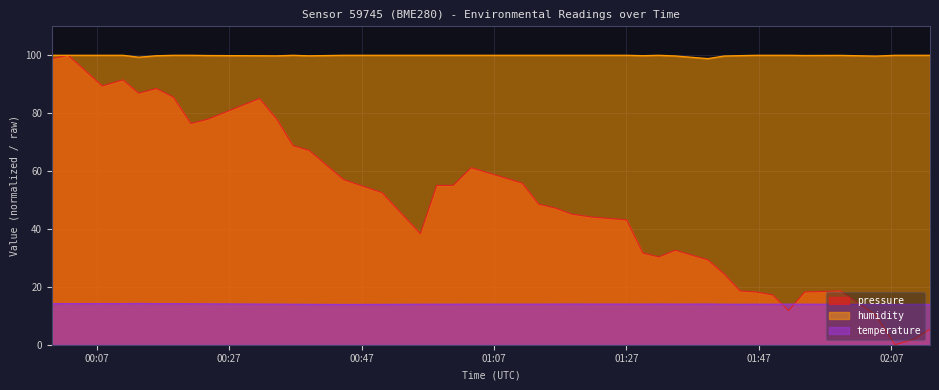

How many times do temperature and pressure cross each other?

3